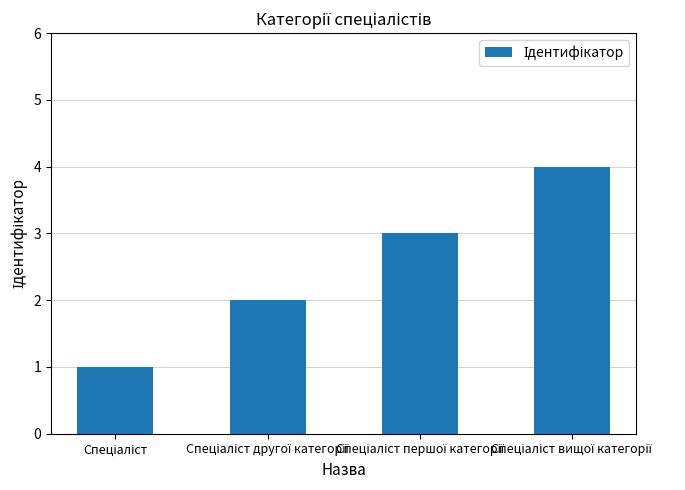

How many series are shown in this chart?

1